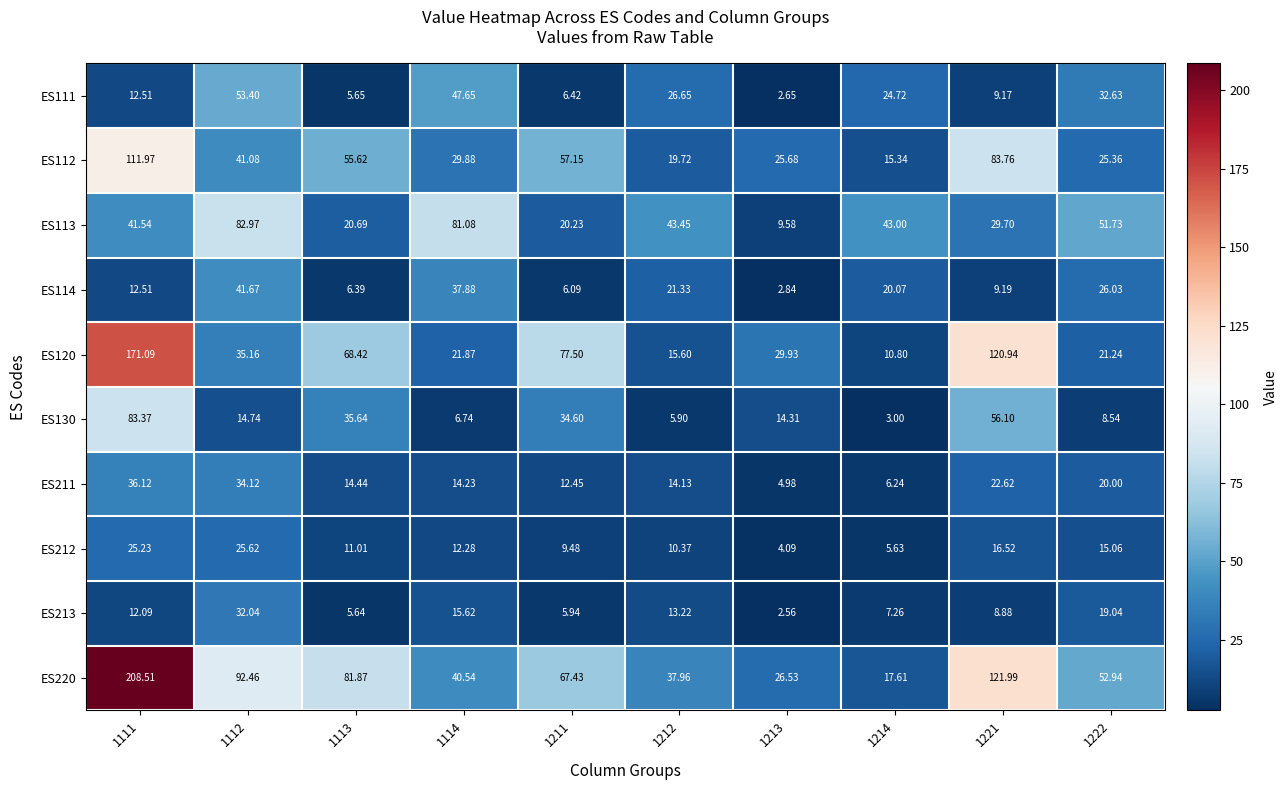

Is the value of ES112 at 1112 greater than the value of ES130 at 1212?

Yes